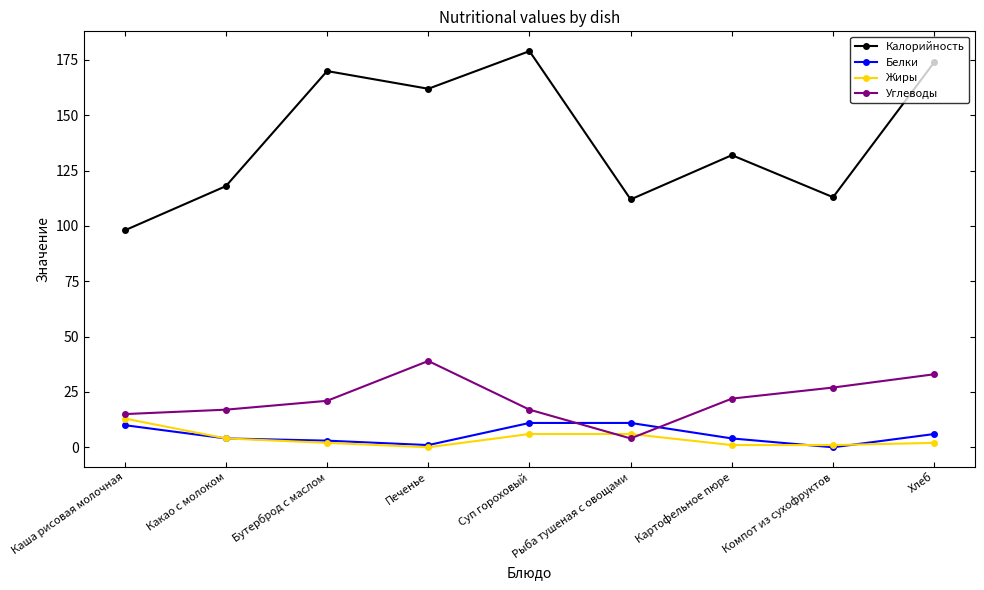

How many lines are shown in the chart?

4